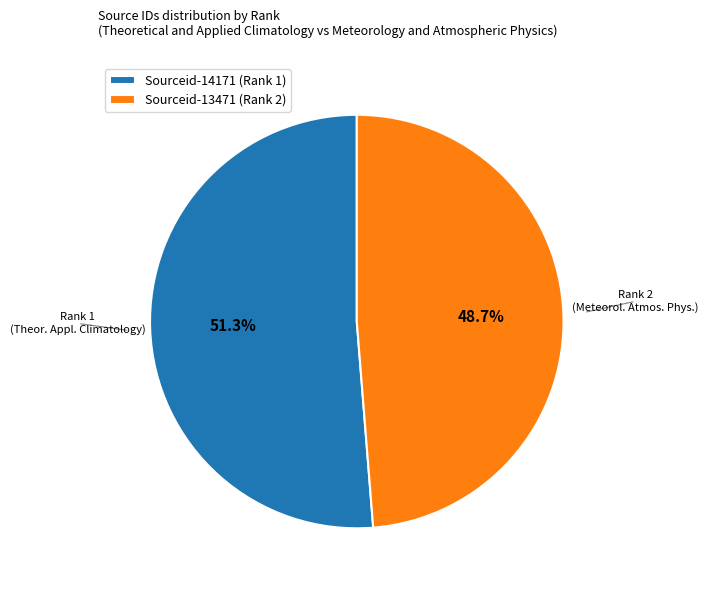

Approximately how many times larger is the value at Sourceid-14171 (Rank 1) compared to Sourceid-13471 (Rank 2)?

1.1